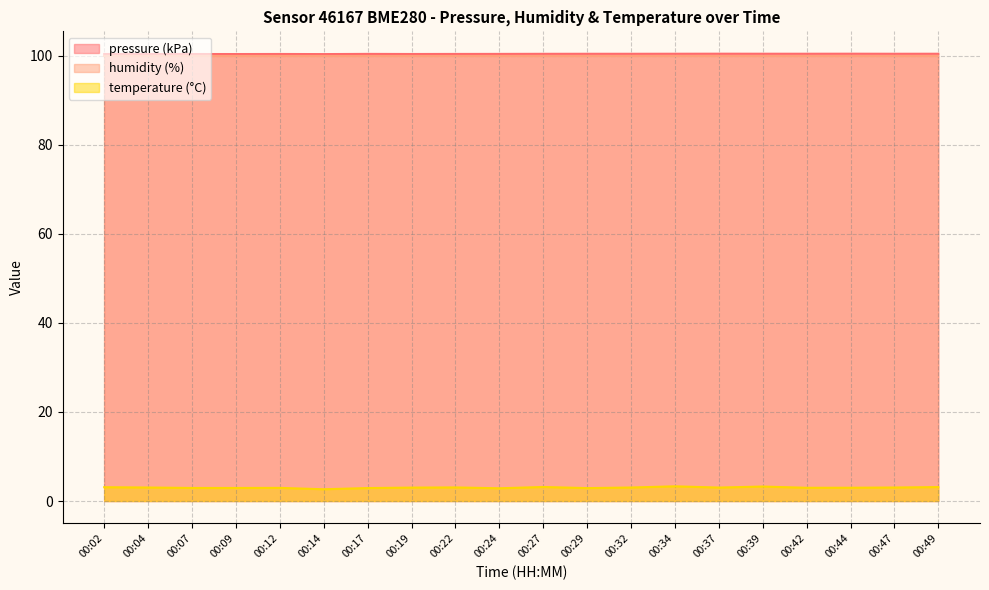

Is the value of pressure at 00:29 greater than the value of temperature at 00:17?

Yes